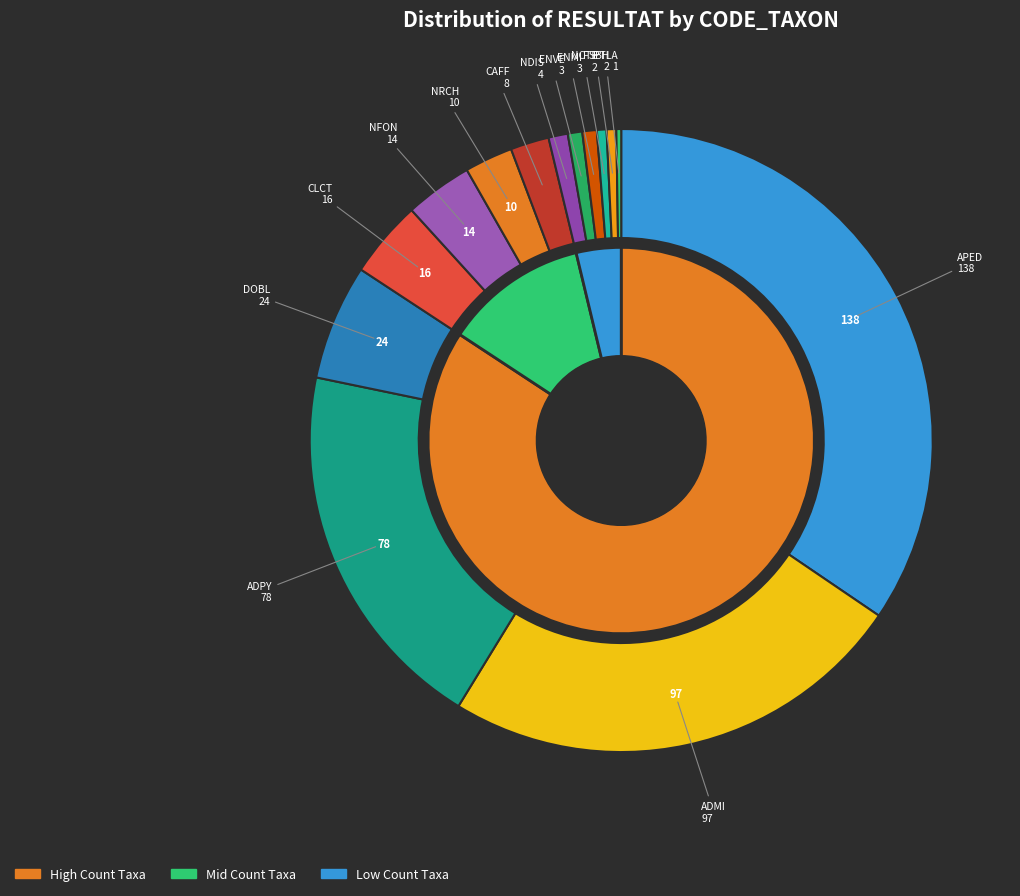

Does ENMI represent more than half of the total?

No